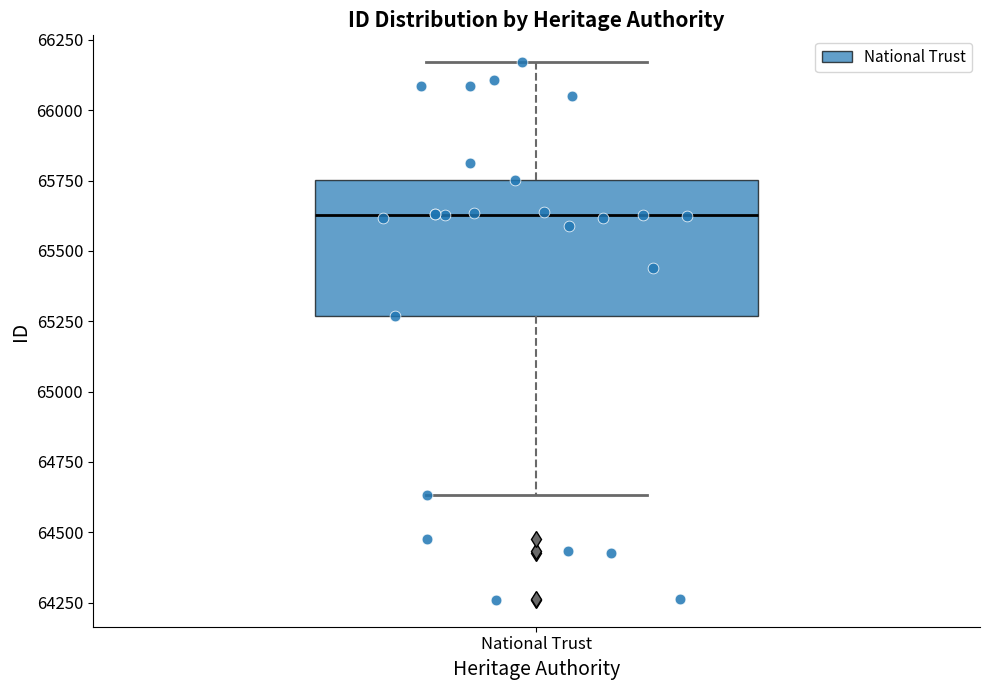

Transcribe this box plot: give where the median line is, the range the box spans, and where the two whiskers end, as read against the y-axis. The values are not printed on the chart, so give them approximately, as read against the axis.

median 65650, box 65250 to 65750, whiskers 64650 to 66150